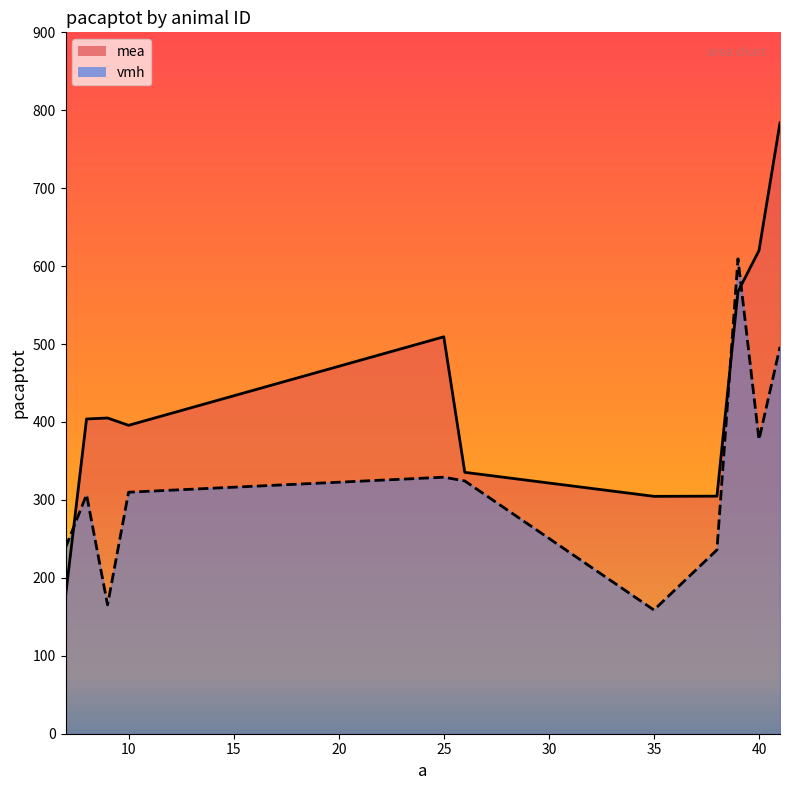

What is the label of the 9th point from the left?

39